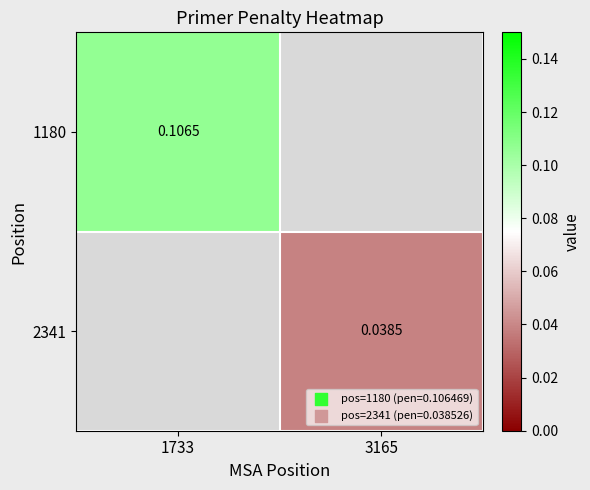

Rank the categories by 1180 value from highest to lowest.

1733, 3165